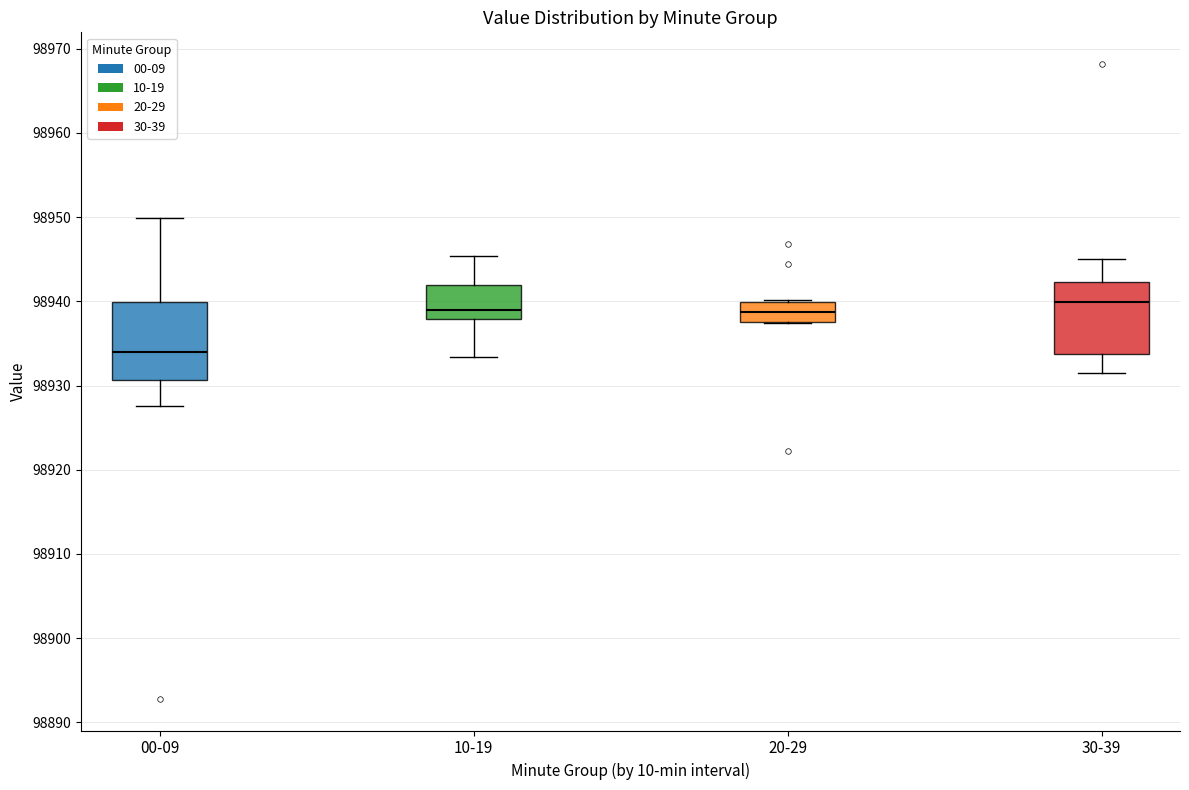

Where is the lower edge of the box for 10-19 on the y-axis? The values are not printed on the chart, so give them approximately, as read against the axis.

98938